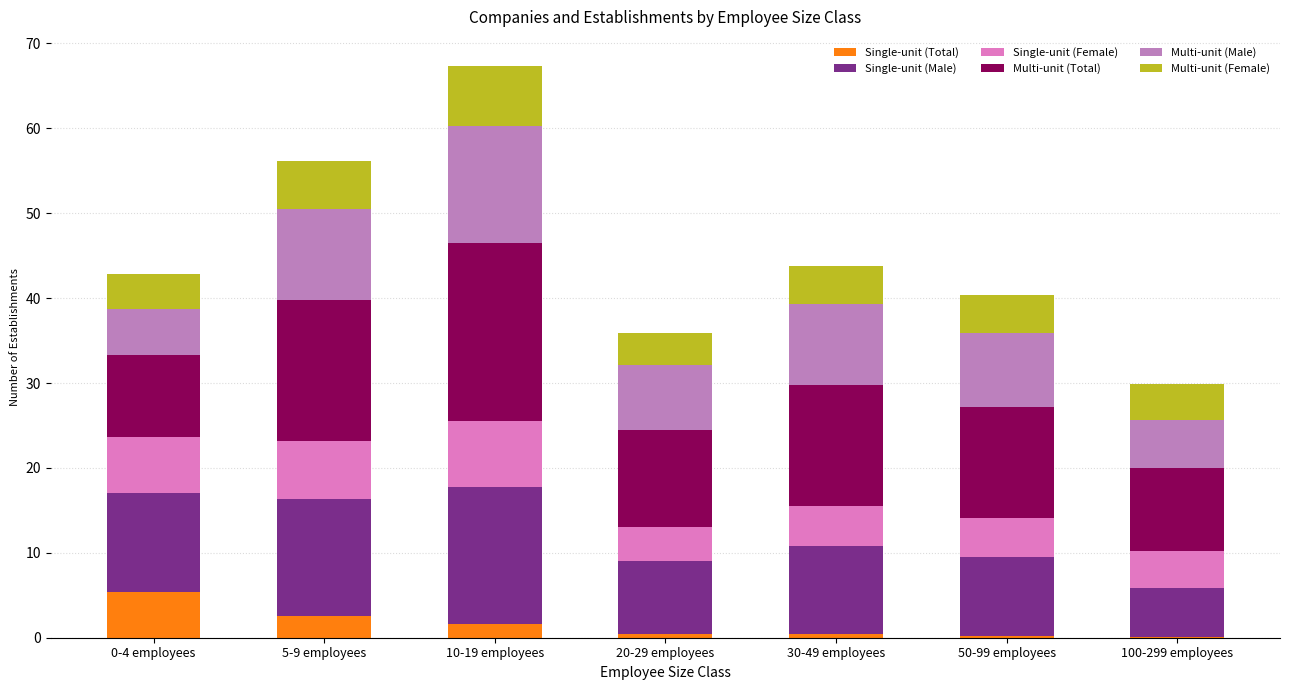

The value of Single-unit (Total) at 10-19 employees is 1.6. True or false?

True